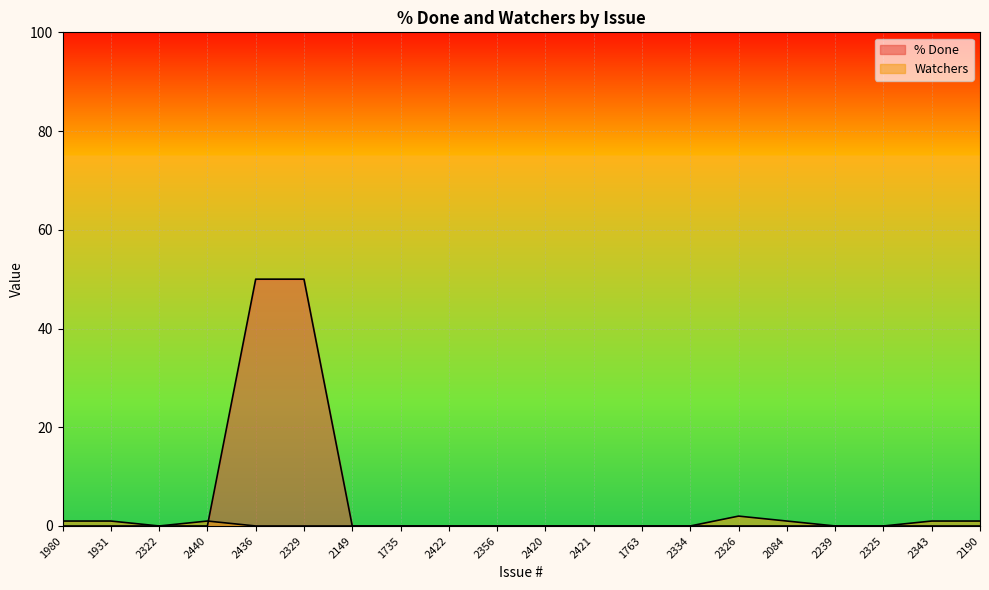

Between 2356 and 2329, which is larger?

2329